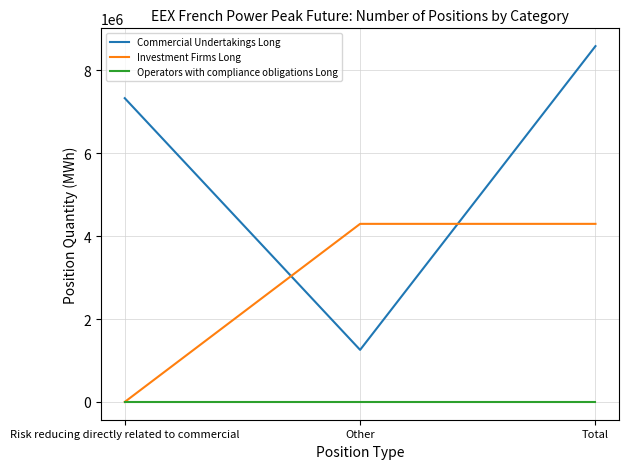

Reading left to right, extract all data points from this chart.

Commercial Undertakings Long: 7326696	1255680	8582376
Investment Firms Long: 0	4295304	4295304
Operators with compliance obligations Long: 0	0	0